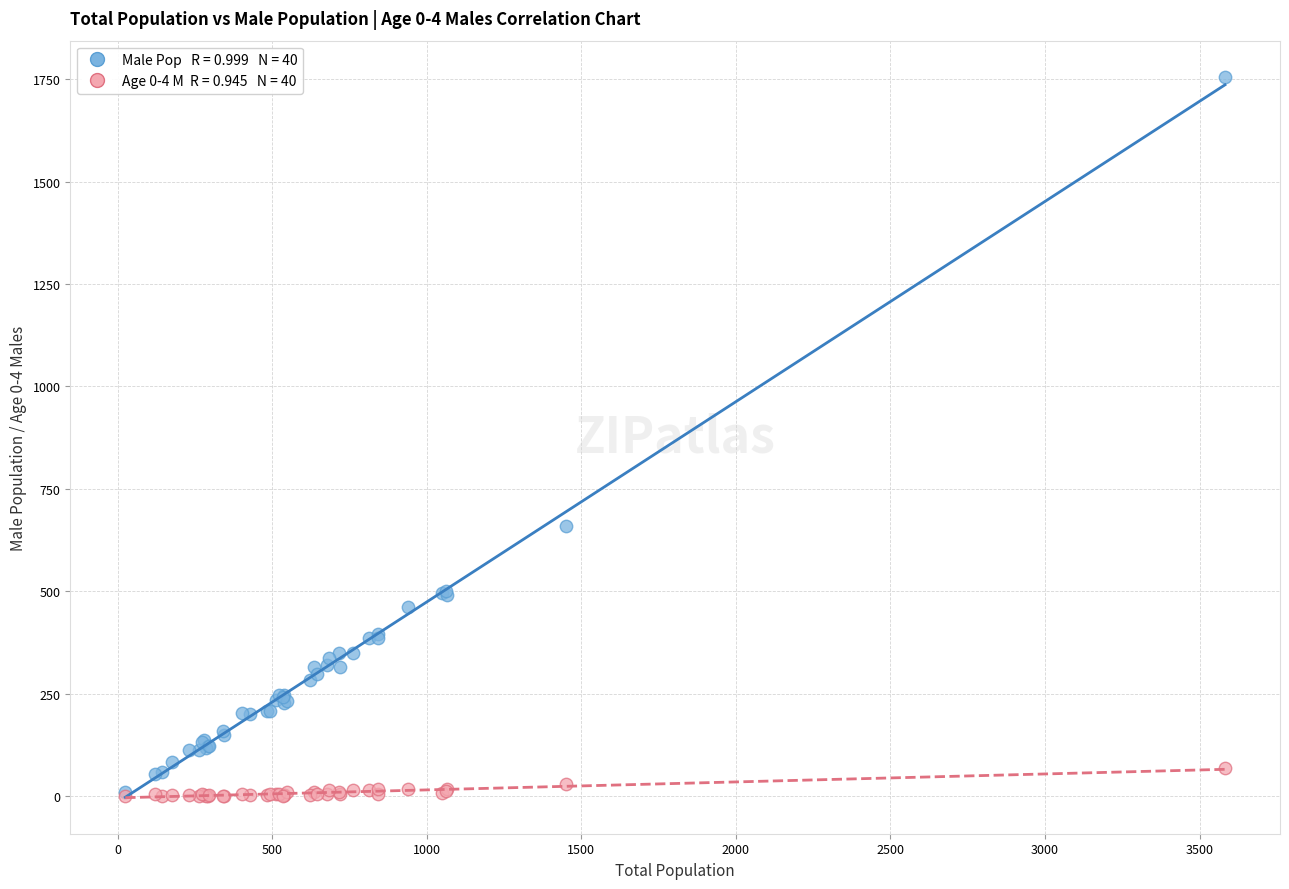

Across all series, what Y value is closest to 878?

660